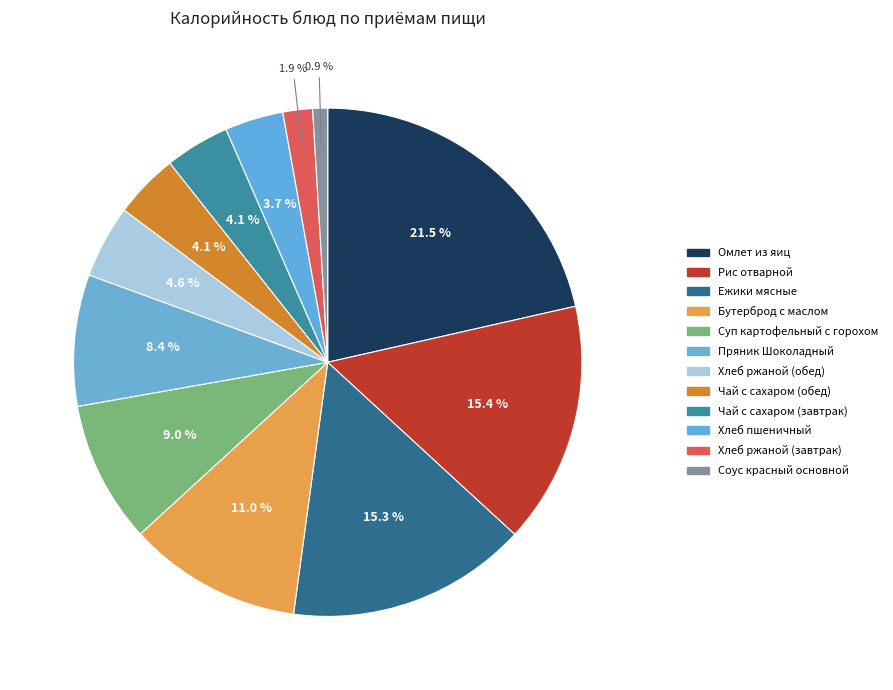

What is the change in value from Ежики мясные to Хлеб ржаной (обед)?

-147.8